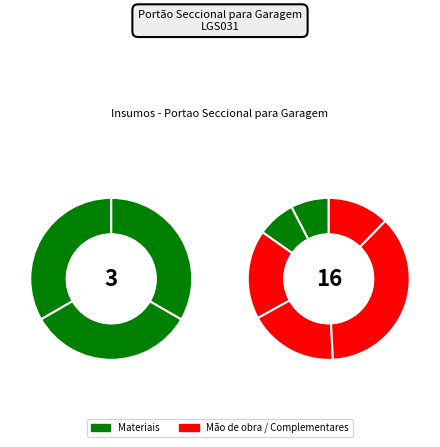

To the nearest percent, what portion does mo113 represent?

6%